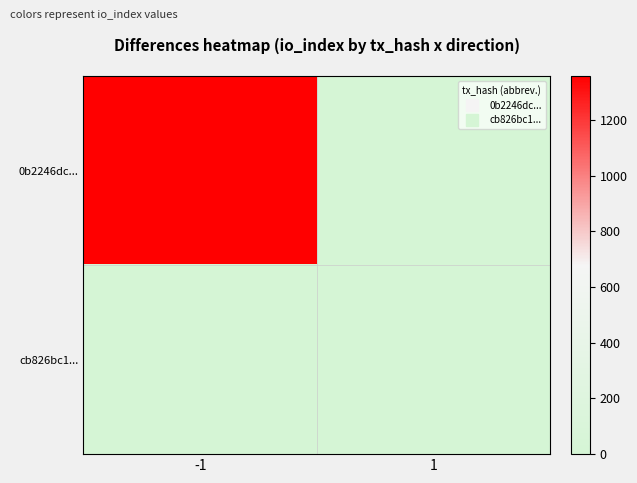

Rank the series at 1 from lowest to highest value.

0b2246dc..., cb826bc1...